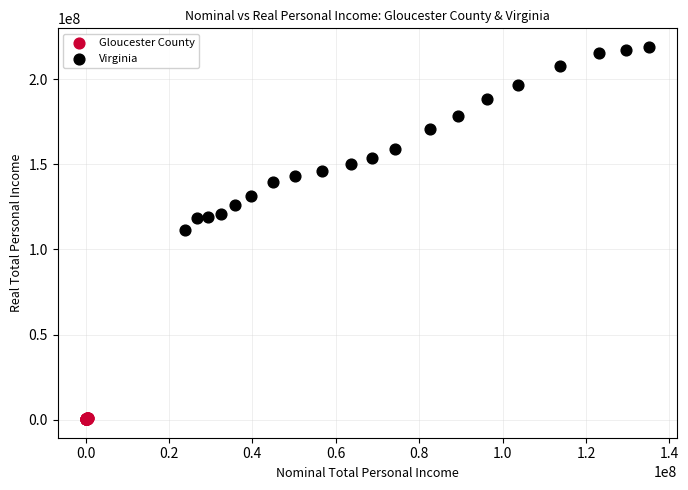

Which series has the widest spread of Y values?

Virginia